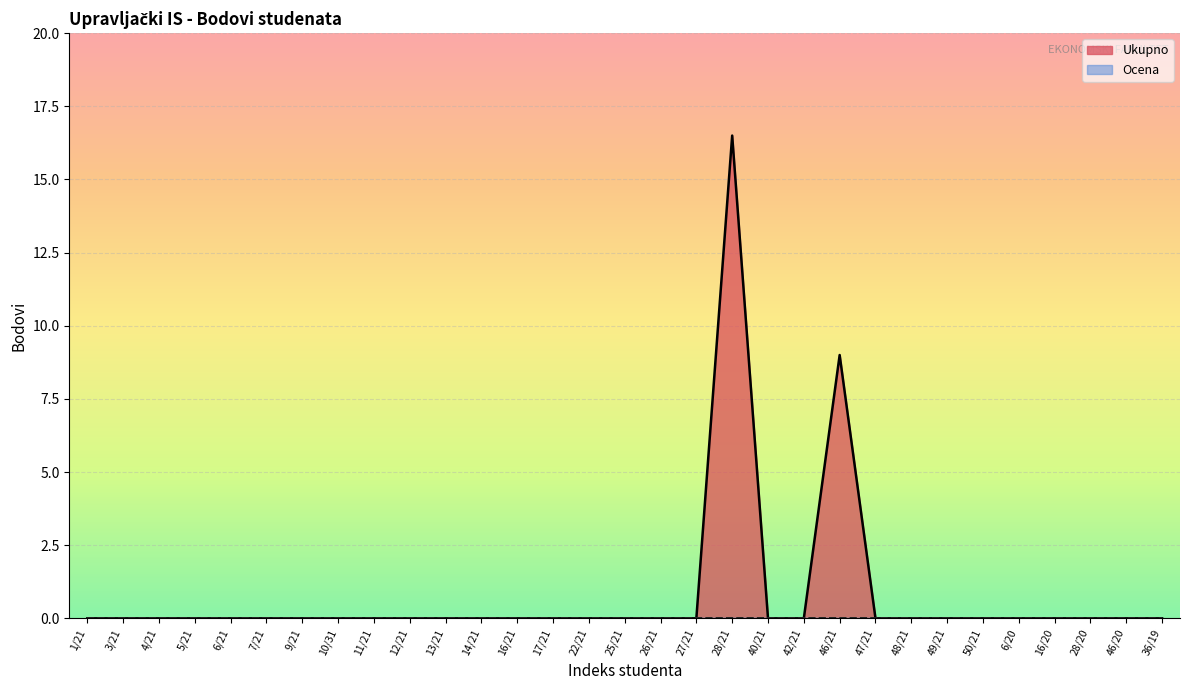

What is the label of the 22nd point from the left?

46/21